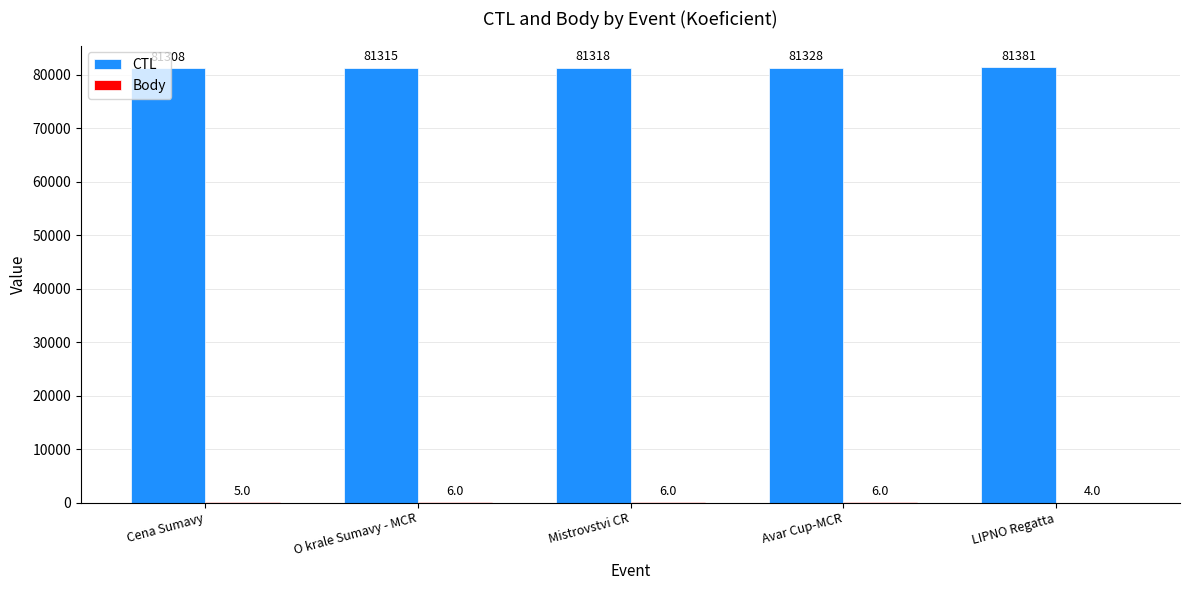

Is it true that CTL equals 81328 at Avar Cup-MCR?

True